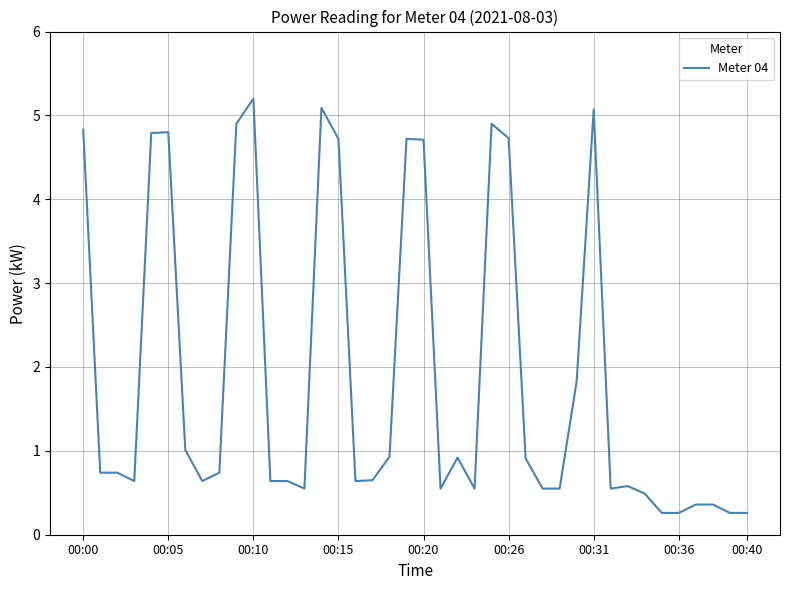

Is this an area chart (filled region under the line)?

No